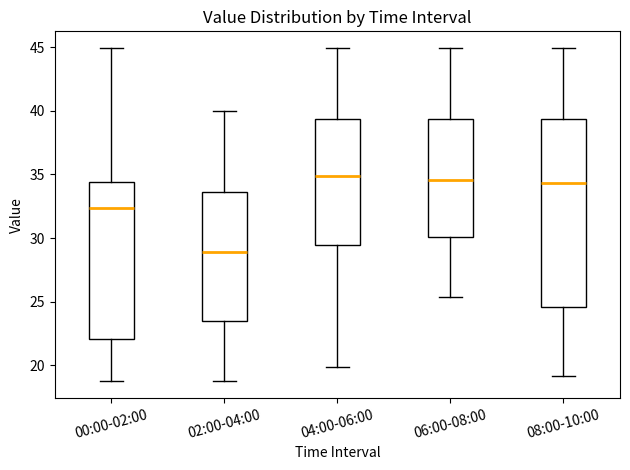

Comparing the boxes themselves (not the whiskers), which one is the tallest?

08:00-10:00